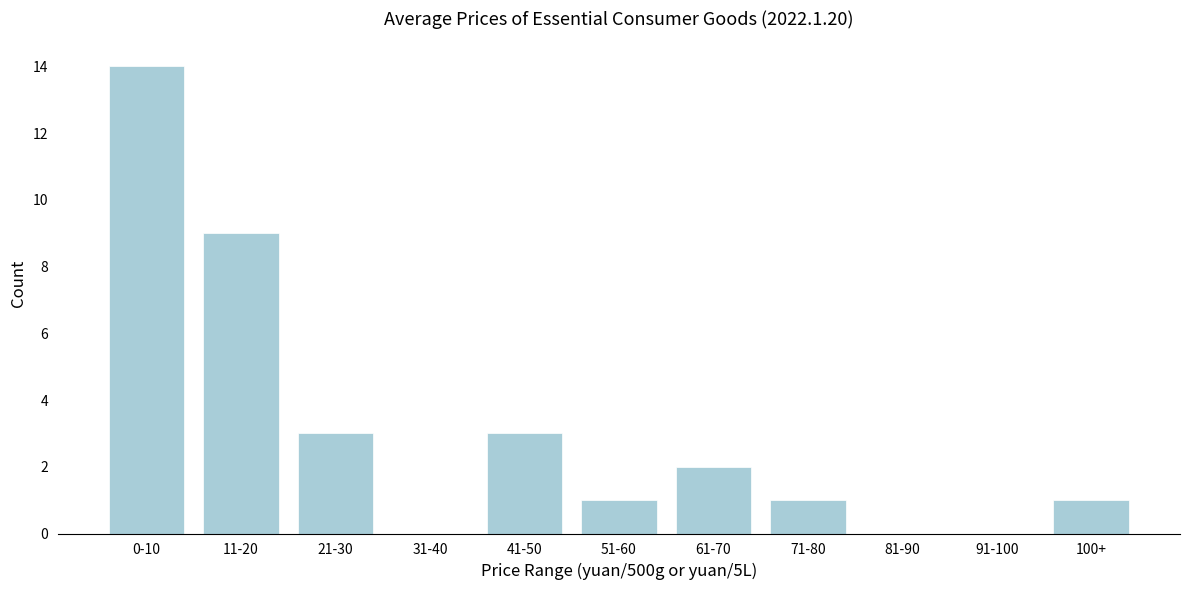

Reading left to right, extract all data points from this chart.

0-10=14	11-20=9	21-30=3	31-40=0	41-50=3	51-60=1	61-70=2	71-80=1	81-90=0	91-100=0	100+=1